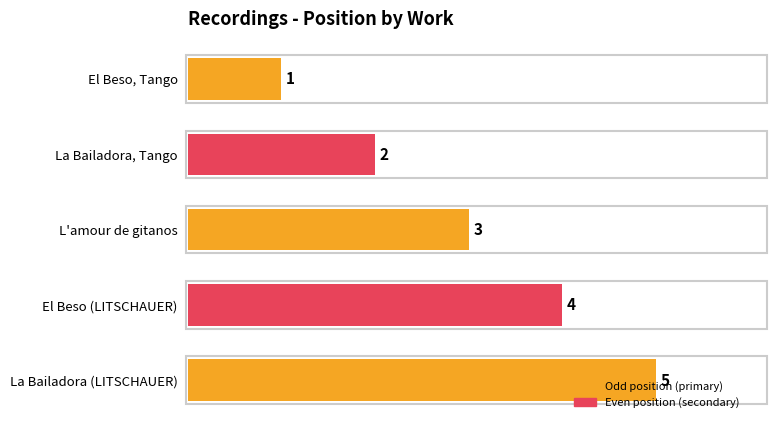

Read the value at La Bailadora (LITSCHAUER).

5